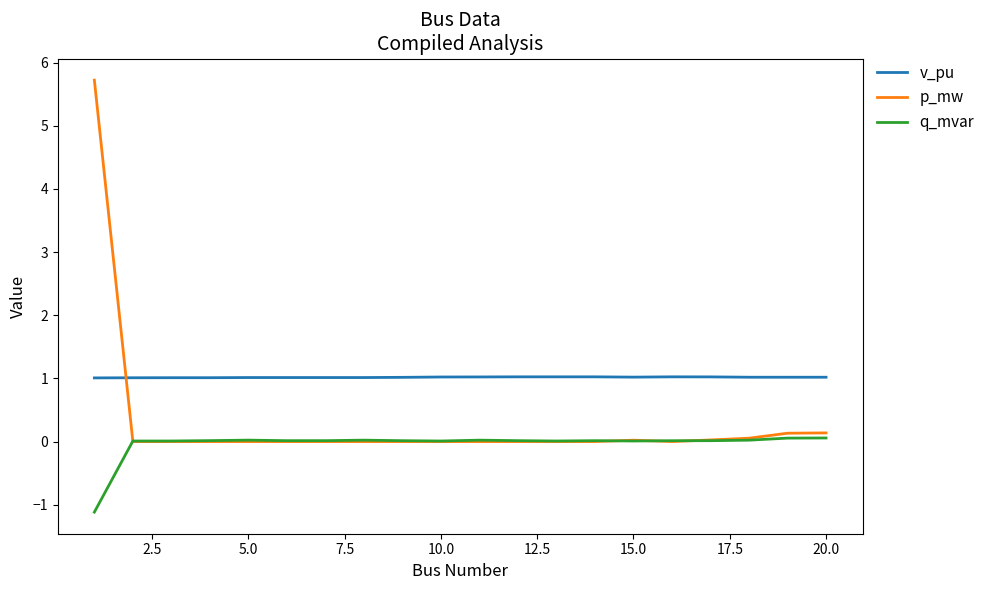

Is this an area chart (filled region under the line)?

No